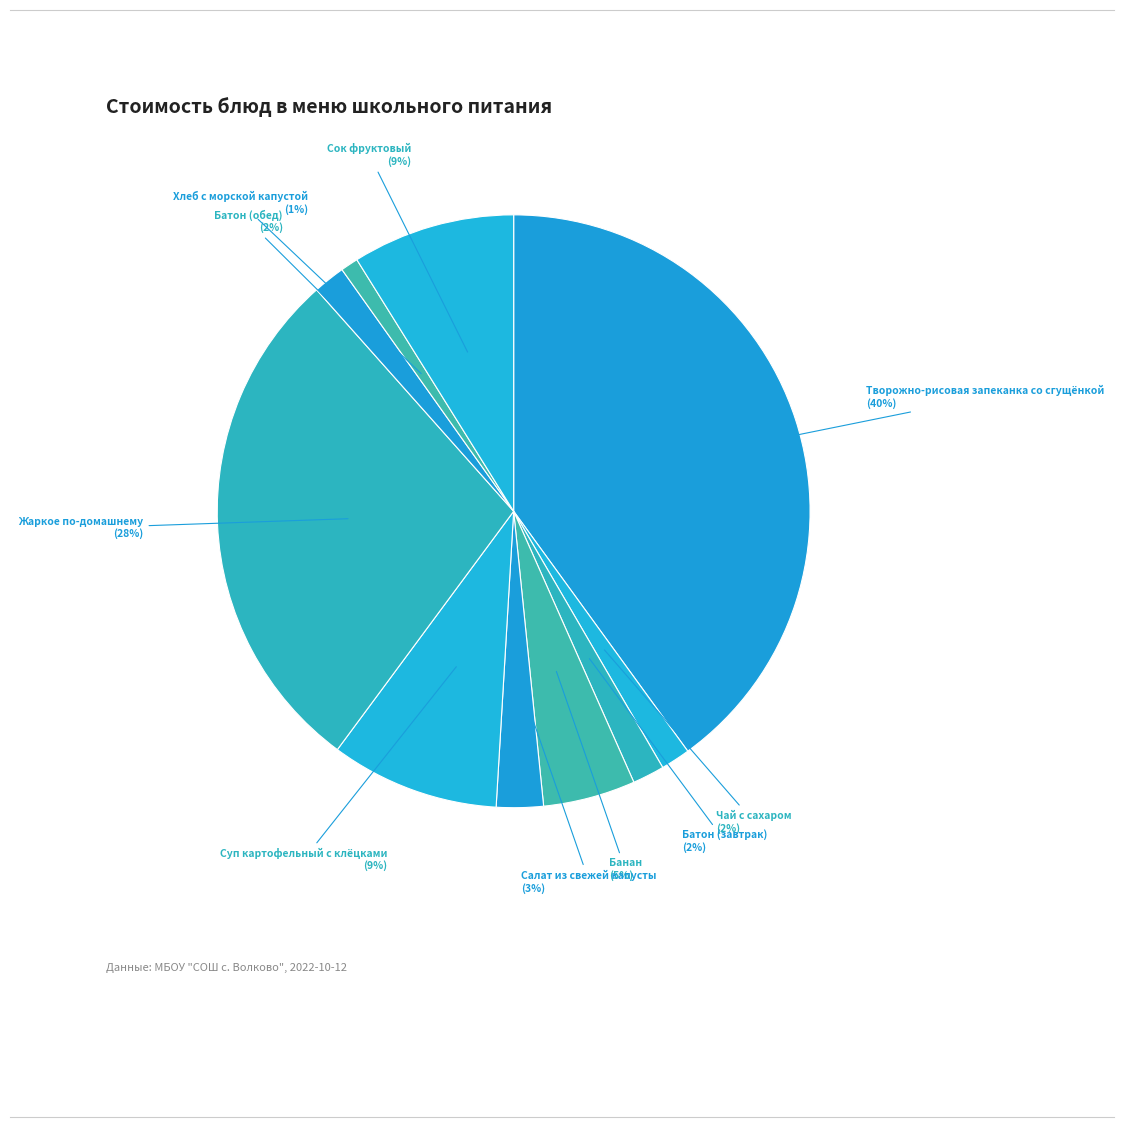

Count the number of slices in the pie.

10